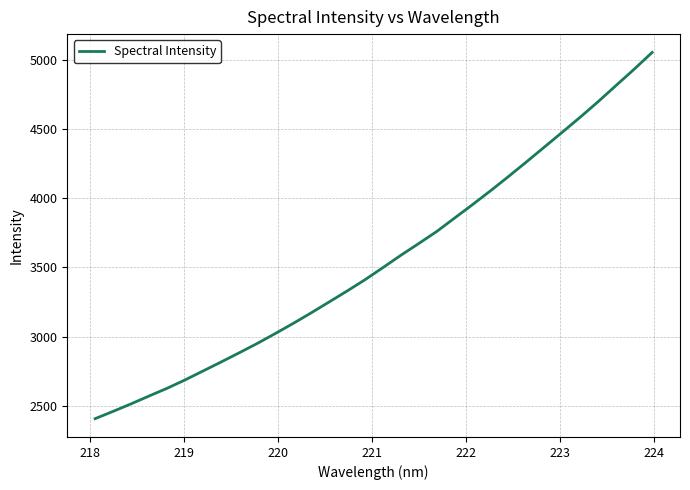

Reading left to right, transcribe all the data shown in this chart.

2407.4	2460.1	2514.4	2571.1	2626.7	2687.2	2751.8	2816.4	2882.4	2949.6	3021.0	3094.2	3170.5	3249.2	3328.3	3410.1	3497.8	3587.0	3672.3	3759.1	3856.7	3953.8	4053.5	4156.6	4262.2	4369.4	4477.0	4585.6	4697.9	4814.9	4931.4	5052.4